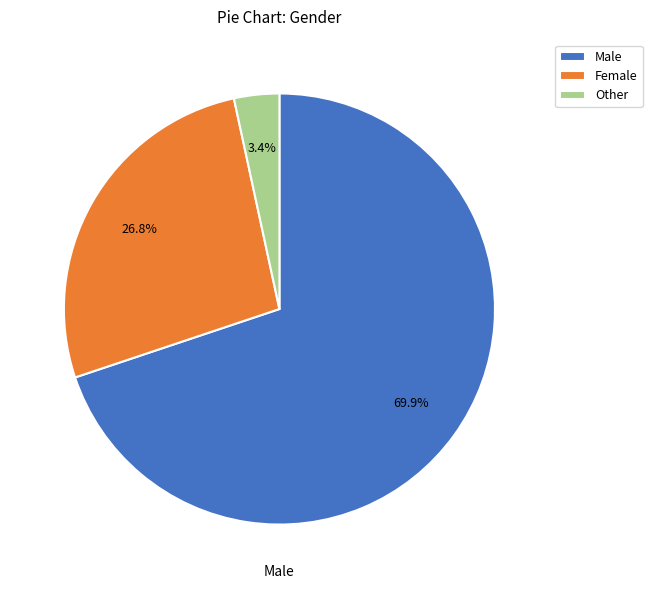

What percentage do Male and Other together represent?

73.2%